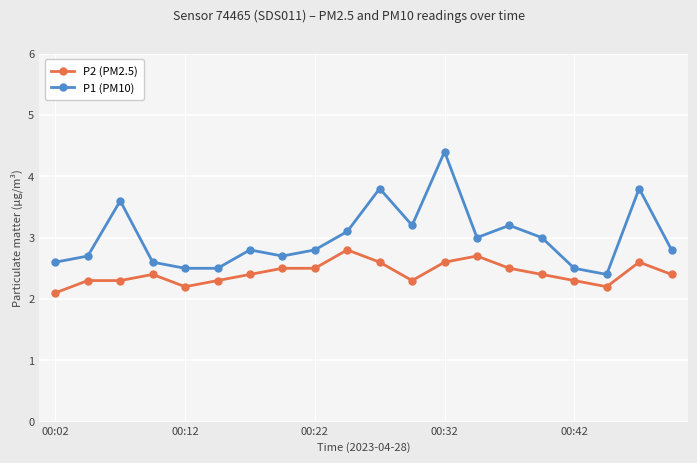

What is the difference between the maximum and minimum values in the P1 (PM10) series?

2.0